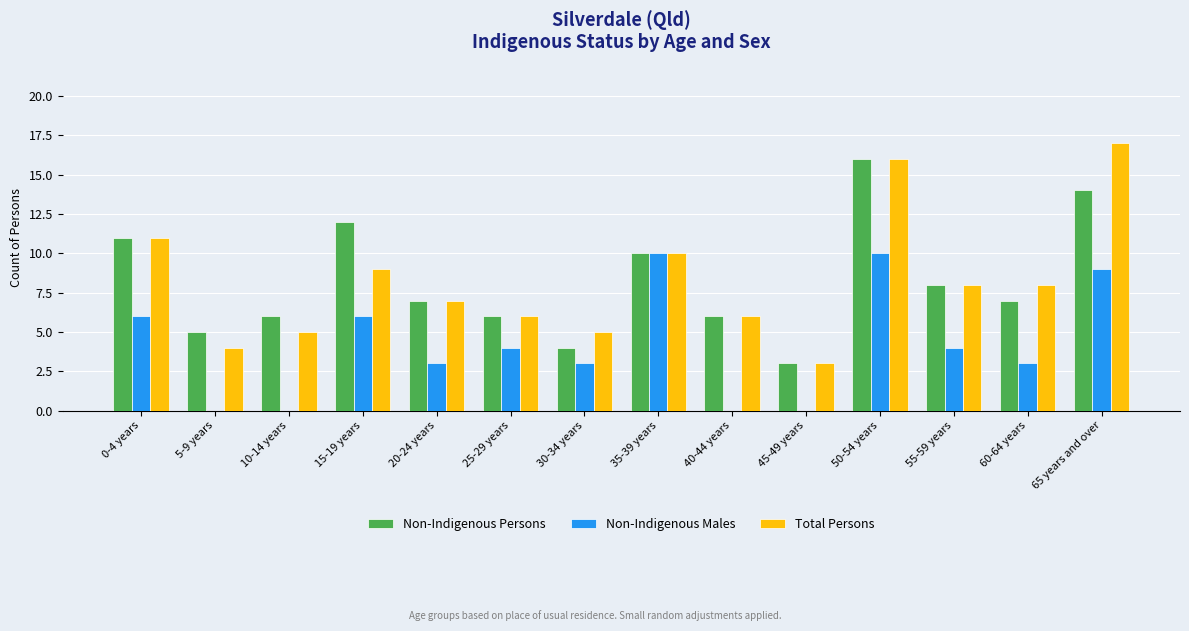

Is it true that Total Persons equals 3 at 25-29 years?

False